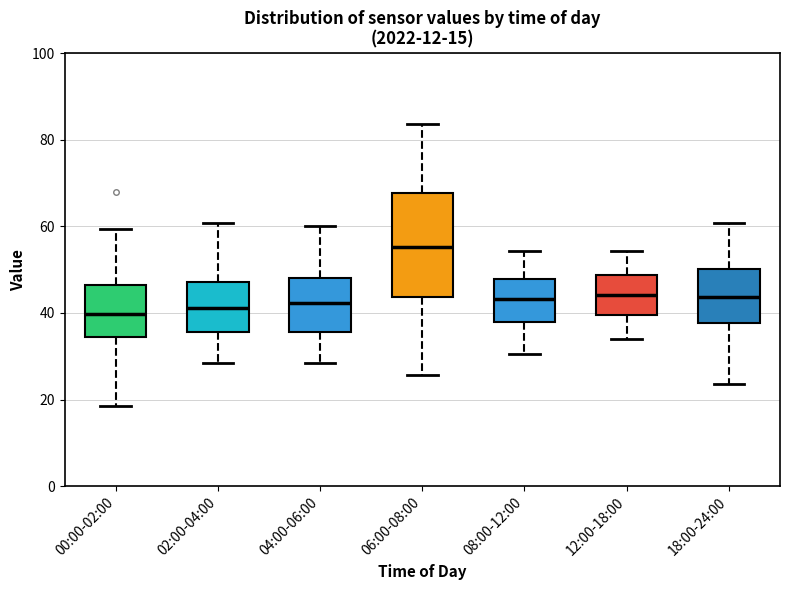

Comparing the boxes themselves (not the whiskers), which one is the tallest?

06:00-08:00